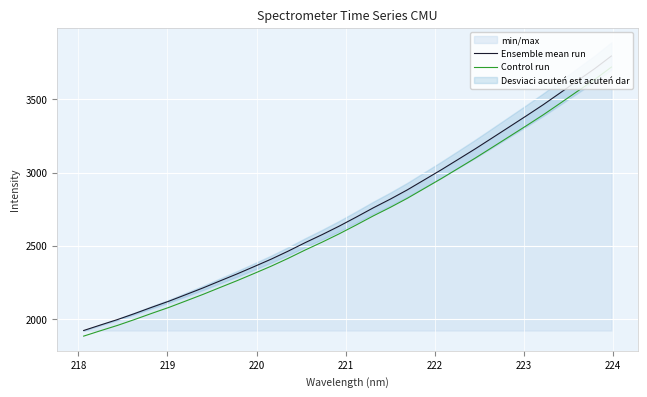

Rank the series by their average value, from lowest to highest.

Control run, Ensemble mean run